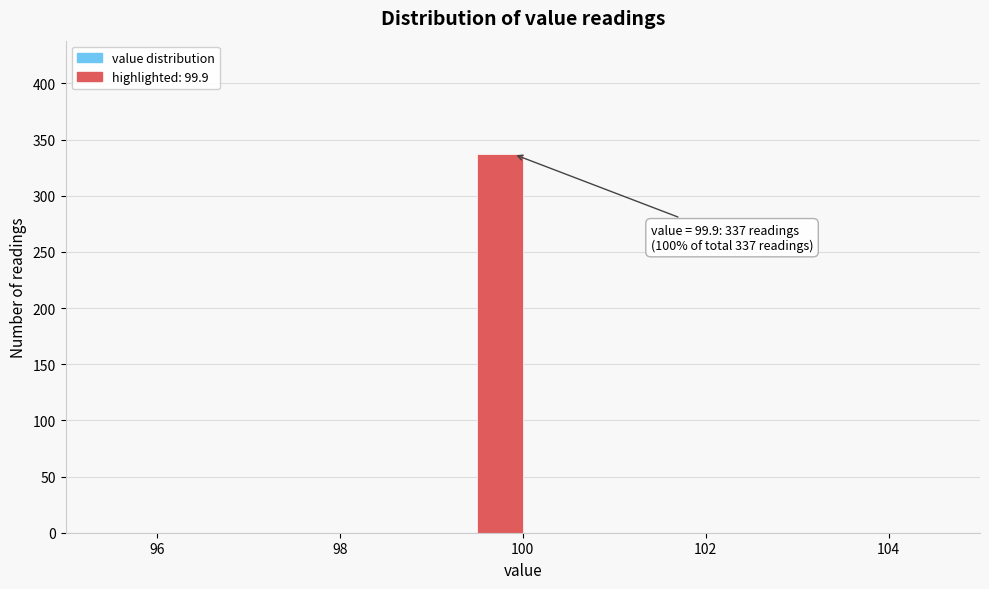

Around what value on the x-axis is the tallest bar? Give the approximate position of its centre, as read against the axis.

99.8